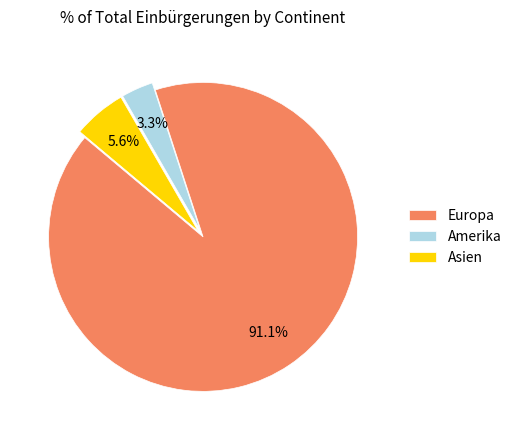

How much of the chart is everything except Amerika?

96.7%